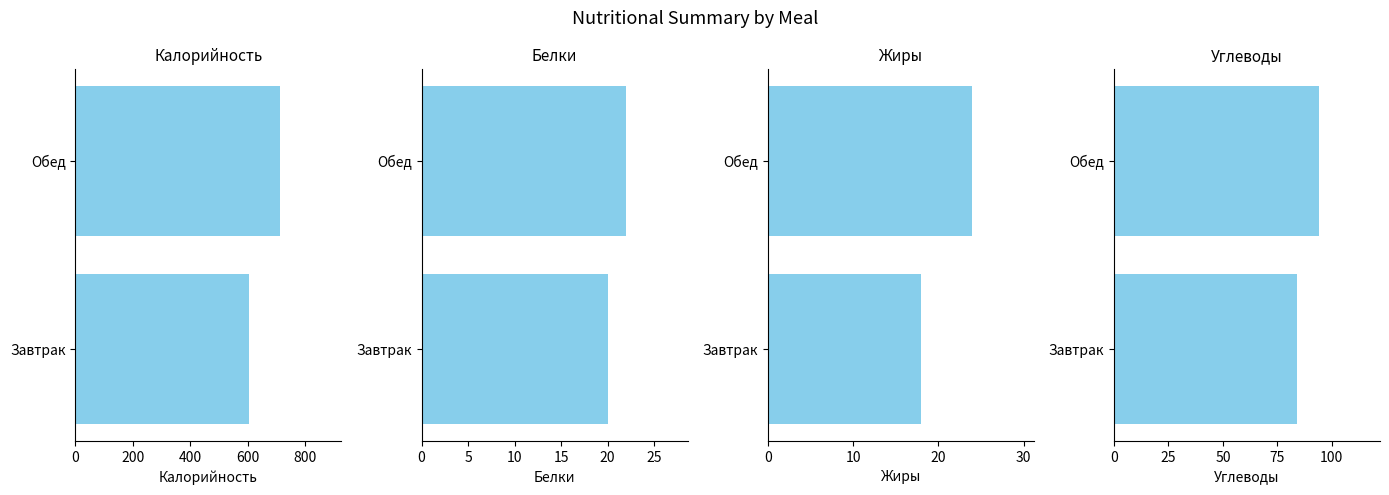

What is the difference between the Жиры values at Завтрак and Обед?

6